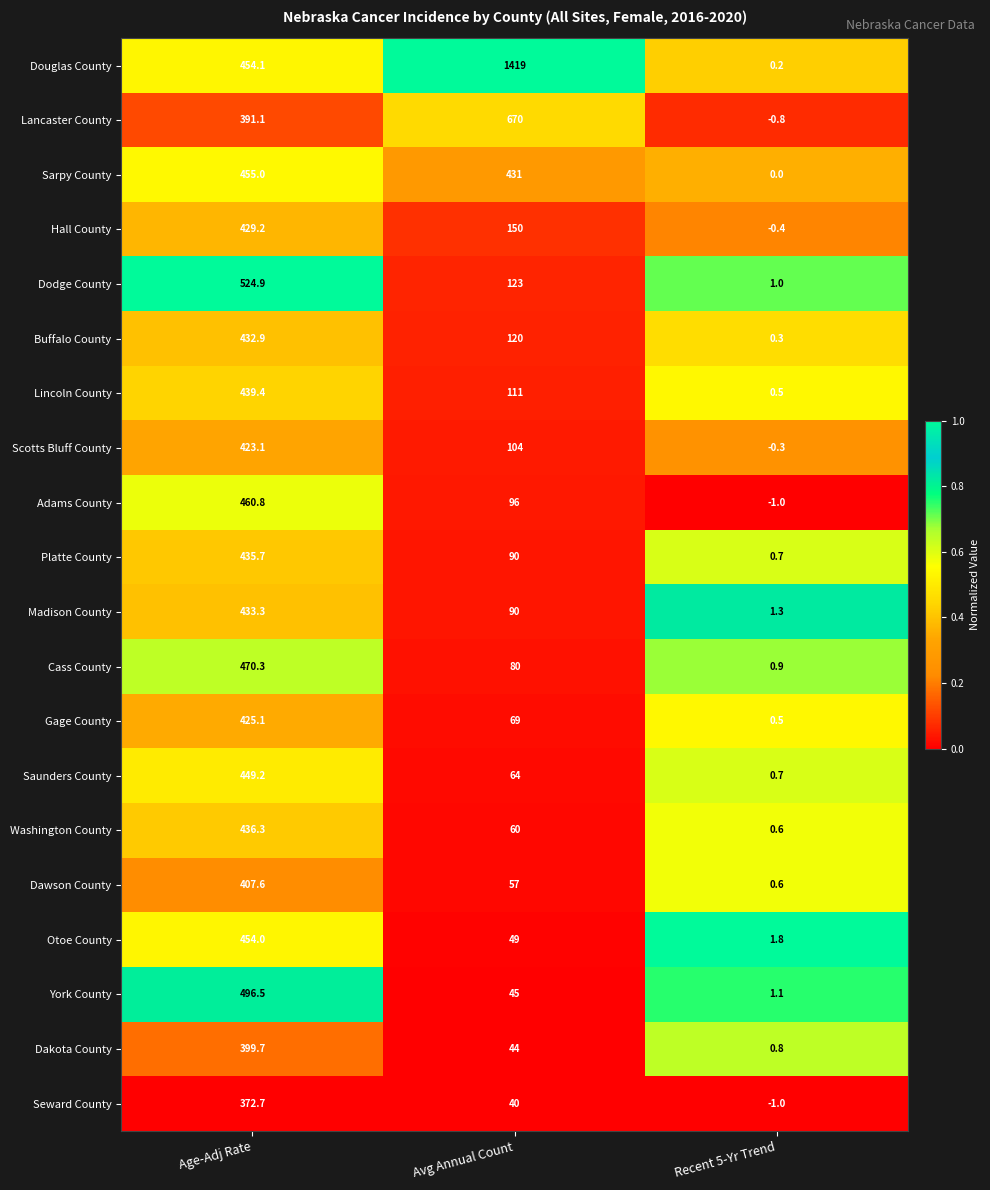

Which series has the largest total across all categories?

Douglas County